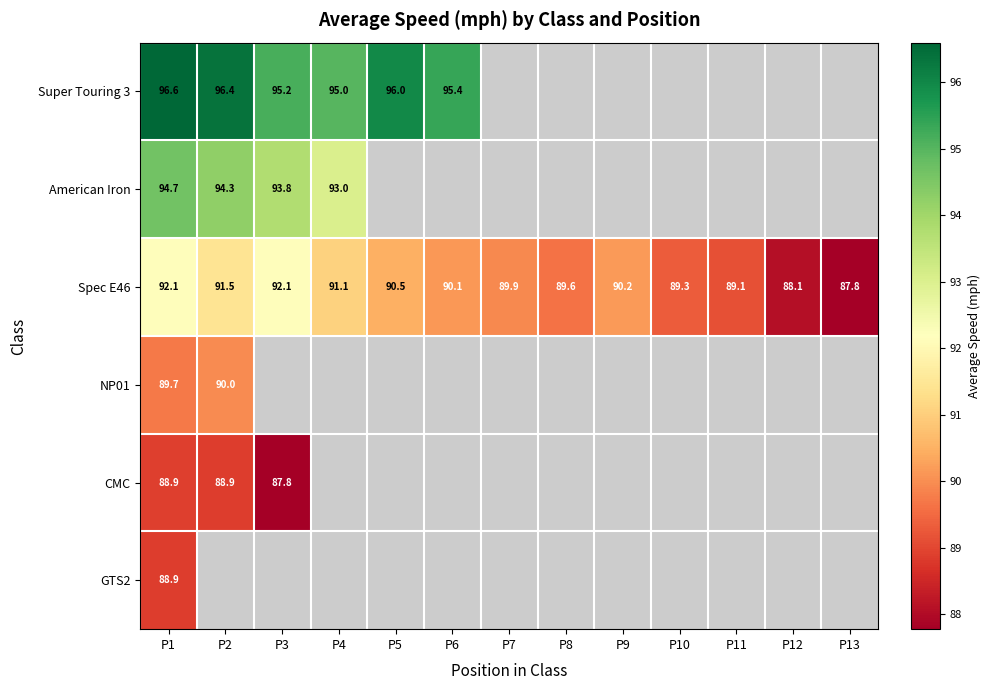

Between P6 and P8, which series saw the biggest shift?

Spec E46